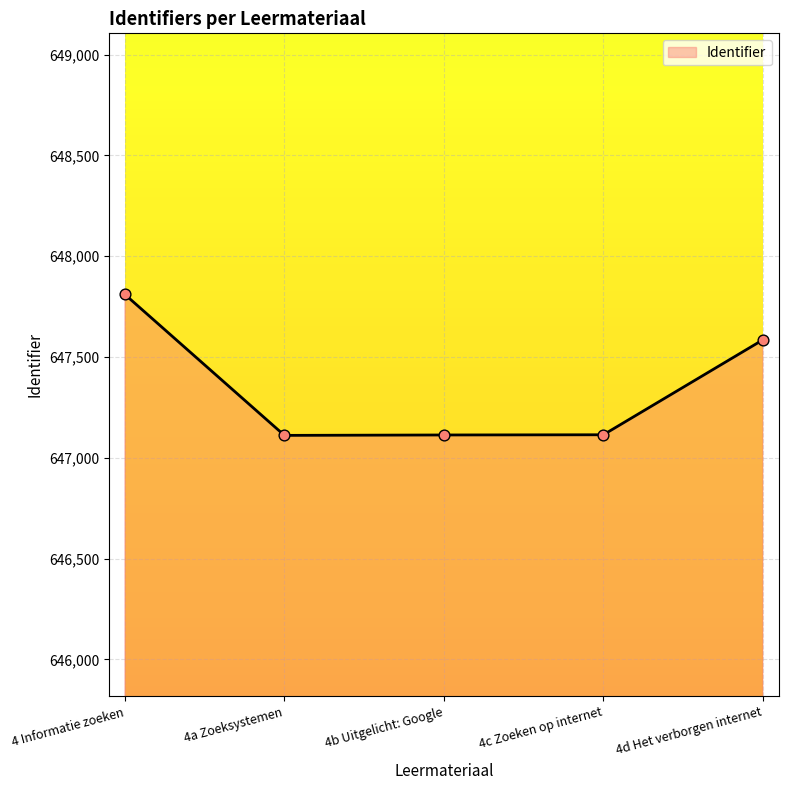

Which has a higher value, 4 Informatie zoeken or 4c Zoeken op internet?

4 Informatie zoeken